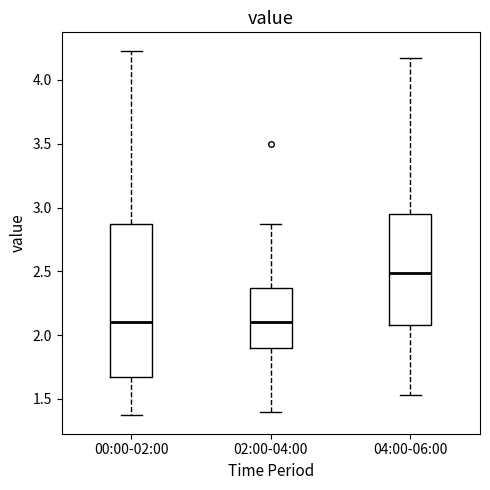

Comparing the boxes themselves (not the whiskers), which one is the tallest?

00:00-02:00